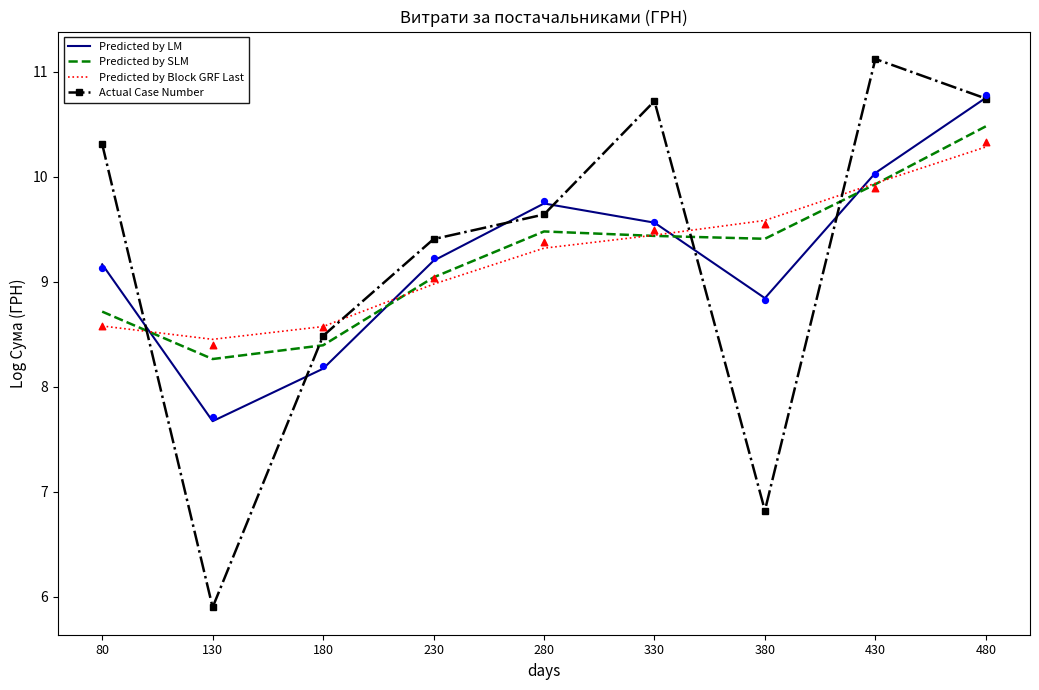

What are all the series names shown in the legend?

Predicted by LM, Predicted by SLM, Predicted by Block GRF Last, Actual Case Number